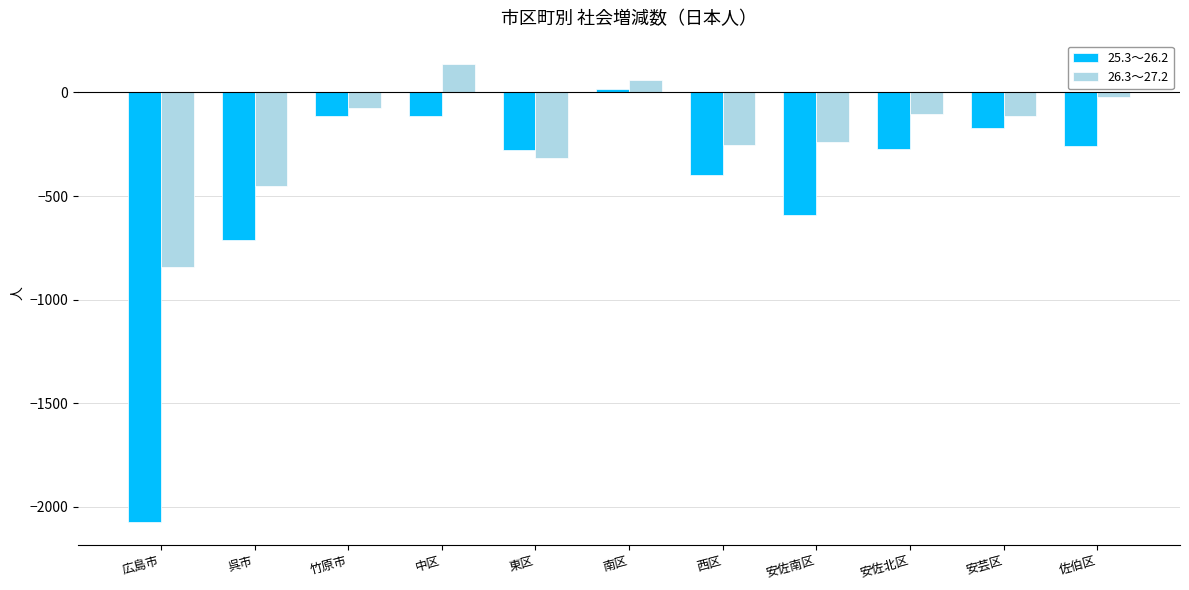

What is the smallest value displayed?

-2072